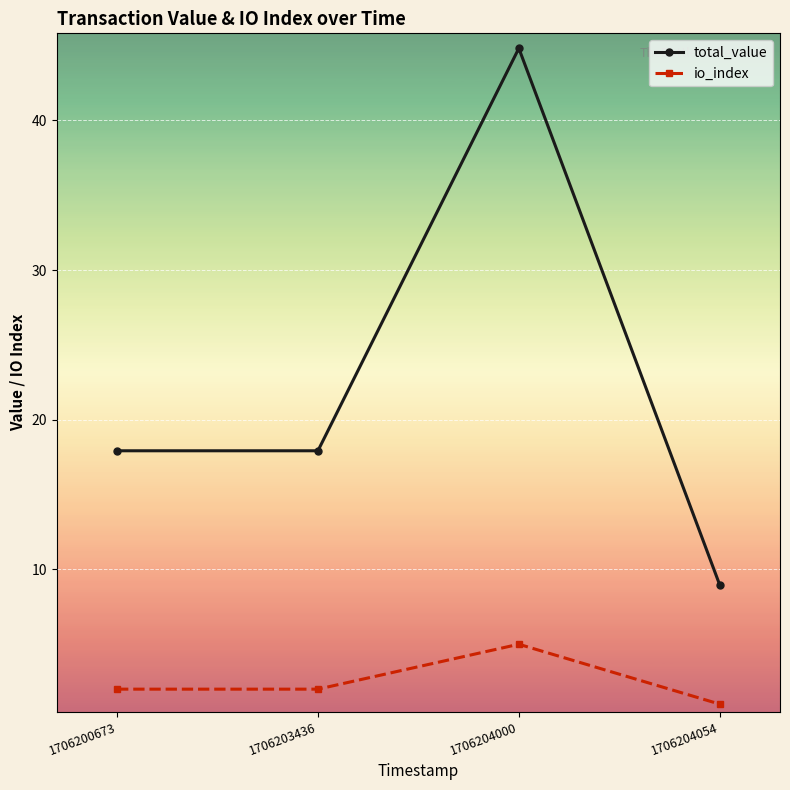

How many series are shown in this chart?

2